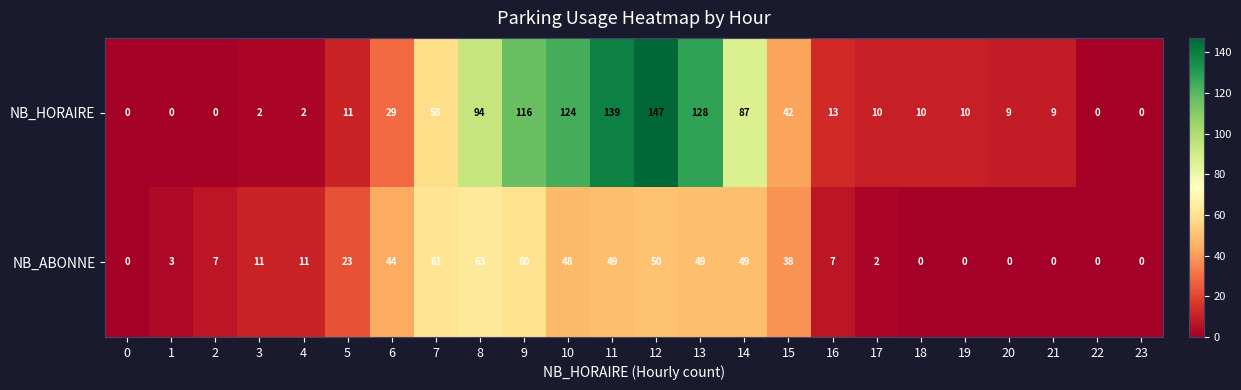

What is the total value across all series at 16?

20